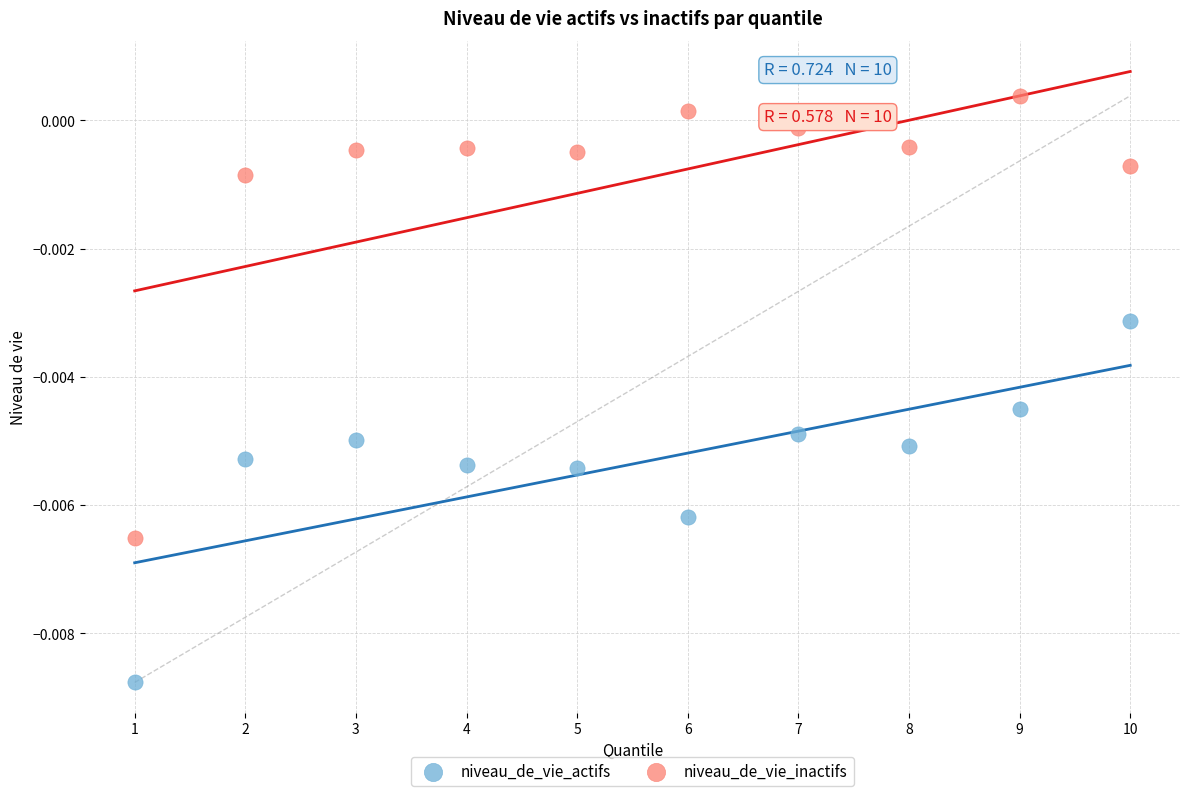

Which series contains the lowest Y value?

niveau_de_vie_actifs